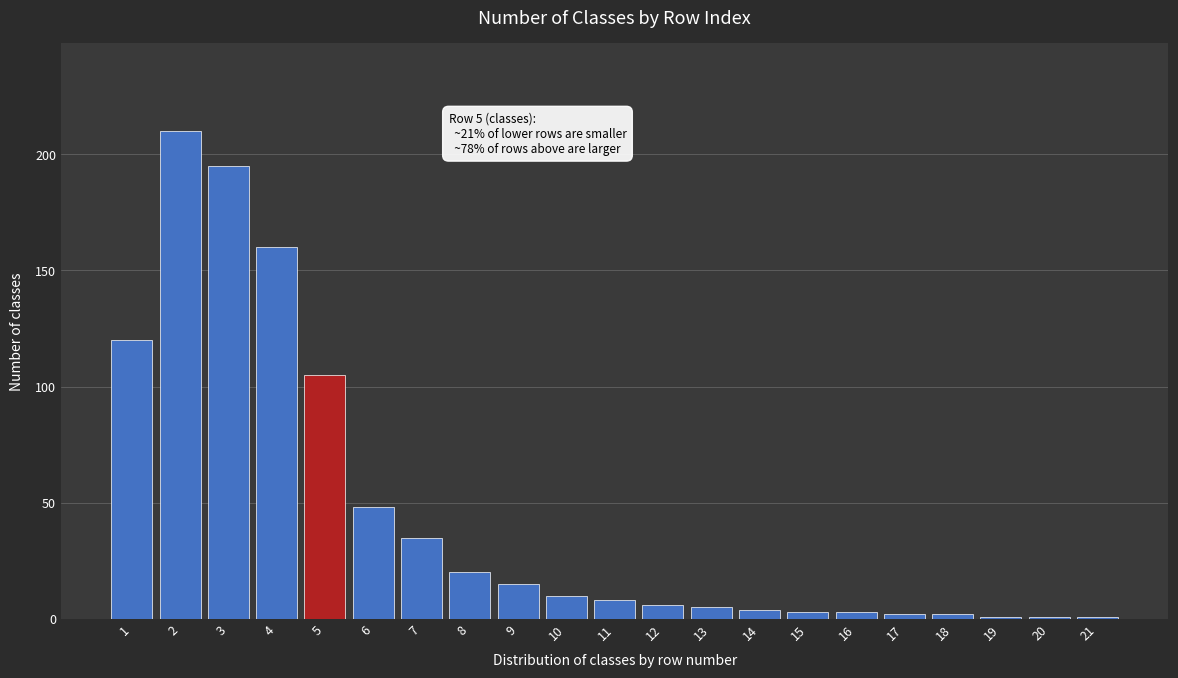

Reading right to left, list all the values displayed in this chart.

21=1	20=1	19=1	18=2	17=2	16=3	15=3	14=4	13=5	12=6	11=8	10=10	9=15	8=20	7=35	6=48	5=105	4=160	3=195	2=210	1=120